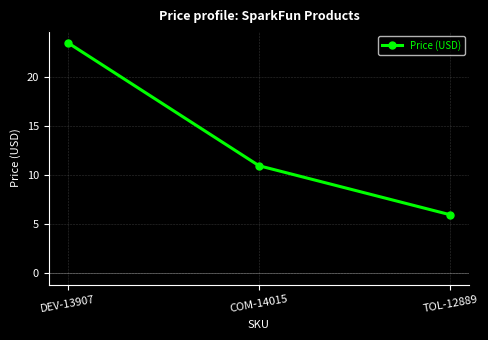

What is the greatest value displayed?

23.5